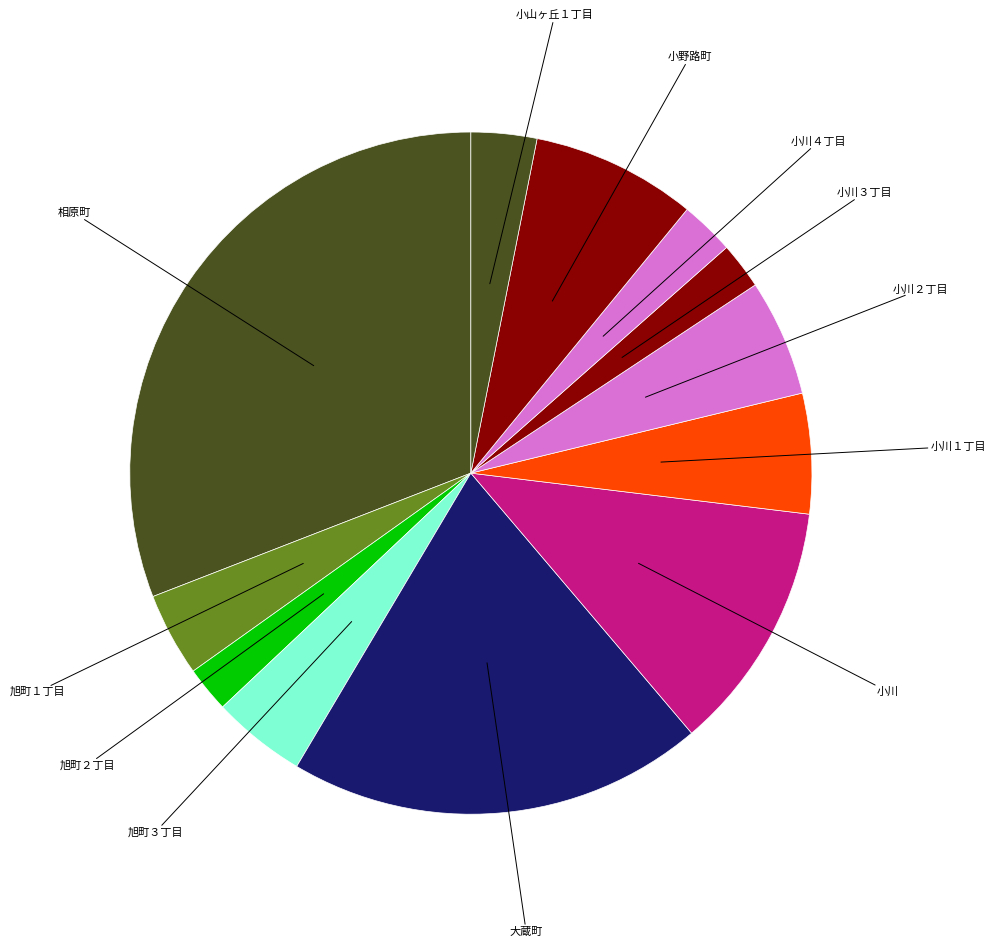

How many slices are in this pie chart?

12